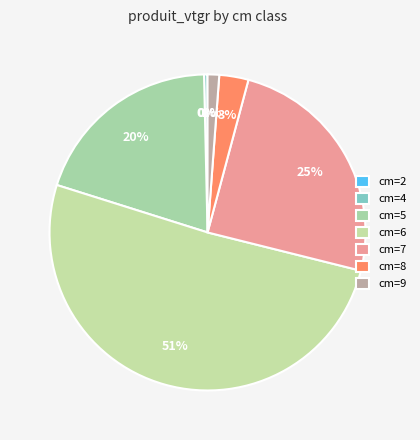

How many segments does this pie chart have?

7